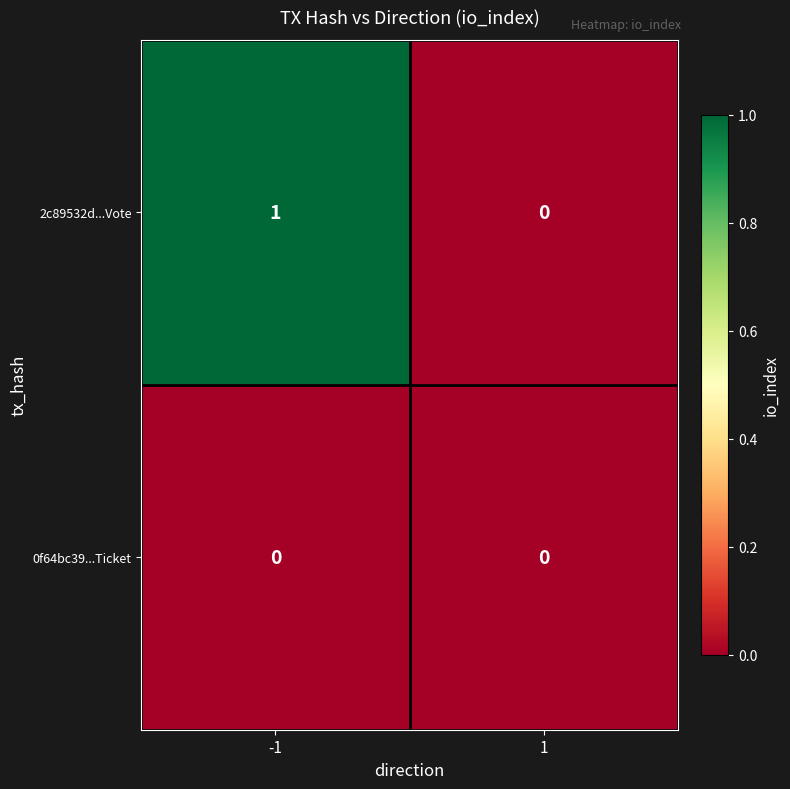

Between -1 and 1, which series saw the biggest shift?

2c89532d...Vote